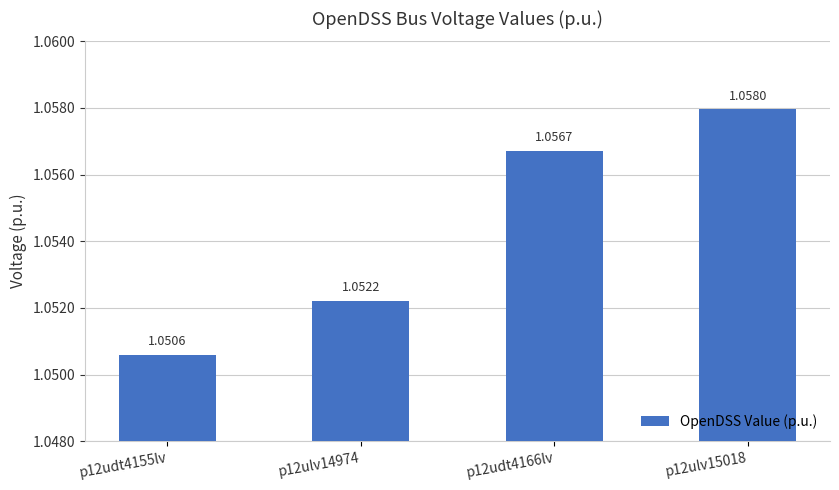

Which label corresponds to the smallest value in the chart?

p12udt4155lv